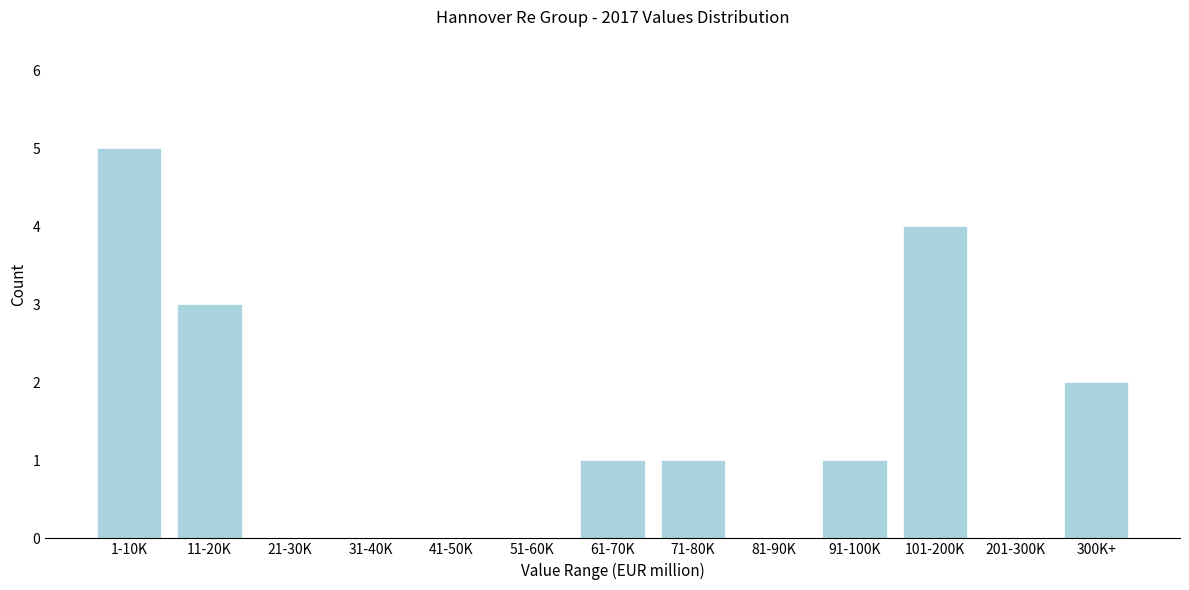

Reading right to left, transcribe all the data shown in this chart.

300K+=2	201-300K=0	101-200K=4	91-100K=1	81-90K=0	71-80K=1	61-70K=1	51-60K=0	41-50K=0	31-40K=0	21-30K=0	11-20K=3	1-10K=5